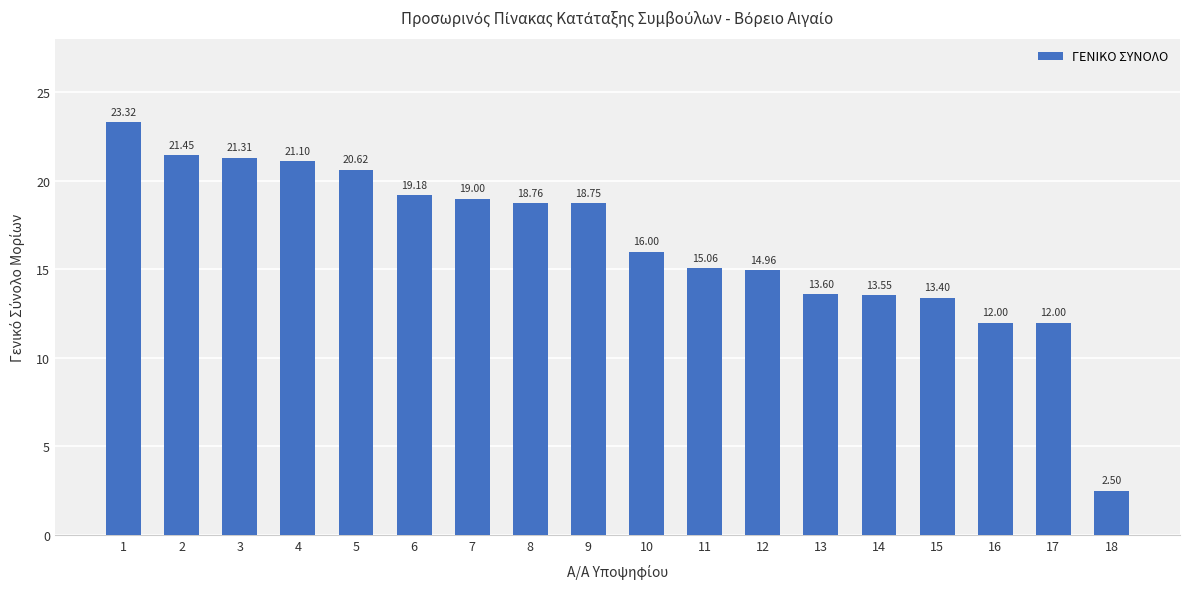

What is the difference between the maximum and minimum values?

20.8